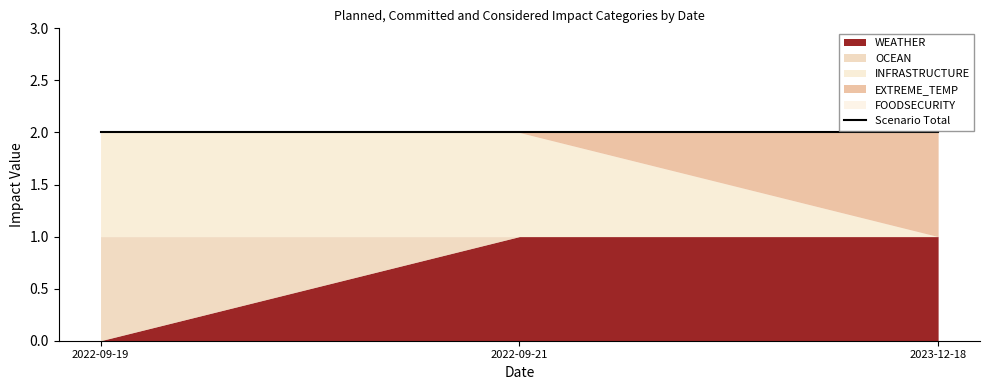

The value of INFRASTRUCTURE at 2022-09-21 is 0. True or false?

False